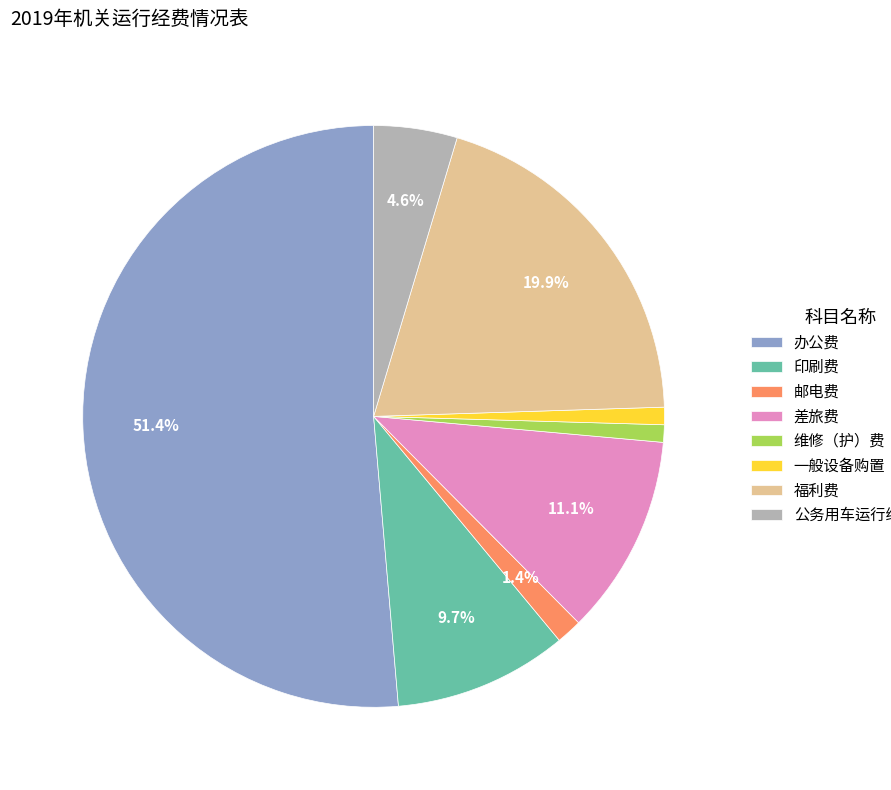

Approximately how many times larger is the value at 维修（护）费 compared to 差旅费?

0.1